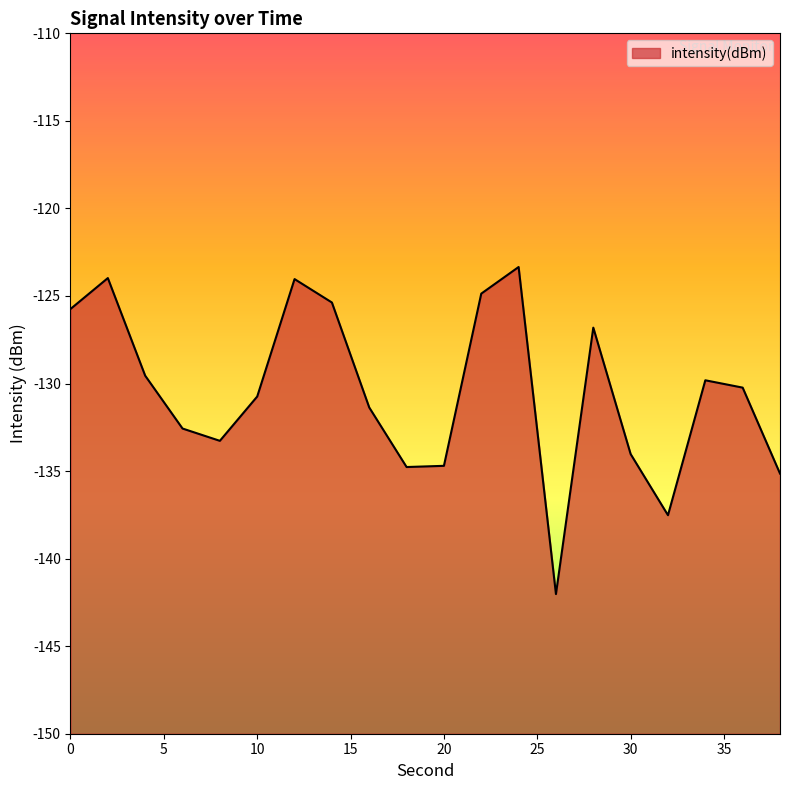

What is the minimum value shown in the chart?

-142.0